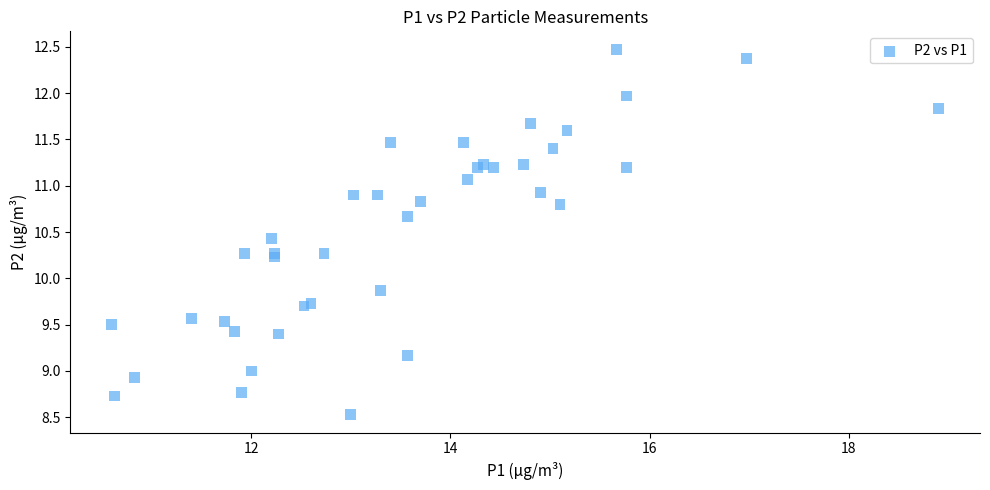

What Y value in the scatter plot is closest to 10?

9.9